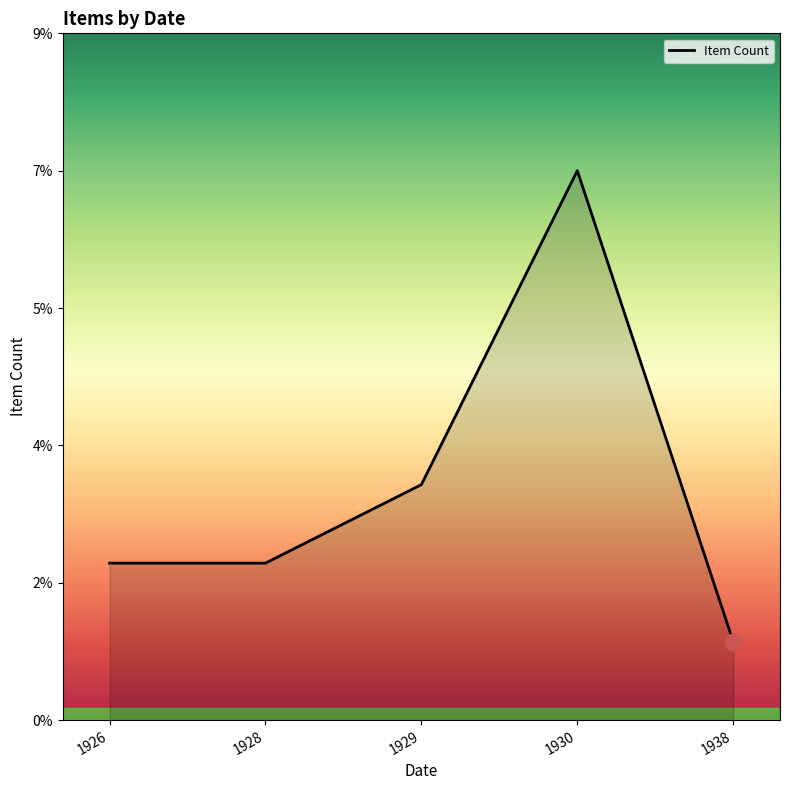

List the labels in order of value, smallest first.

1938, 1926, 1928, 1929, 1930